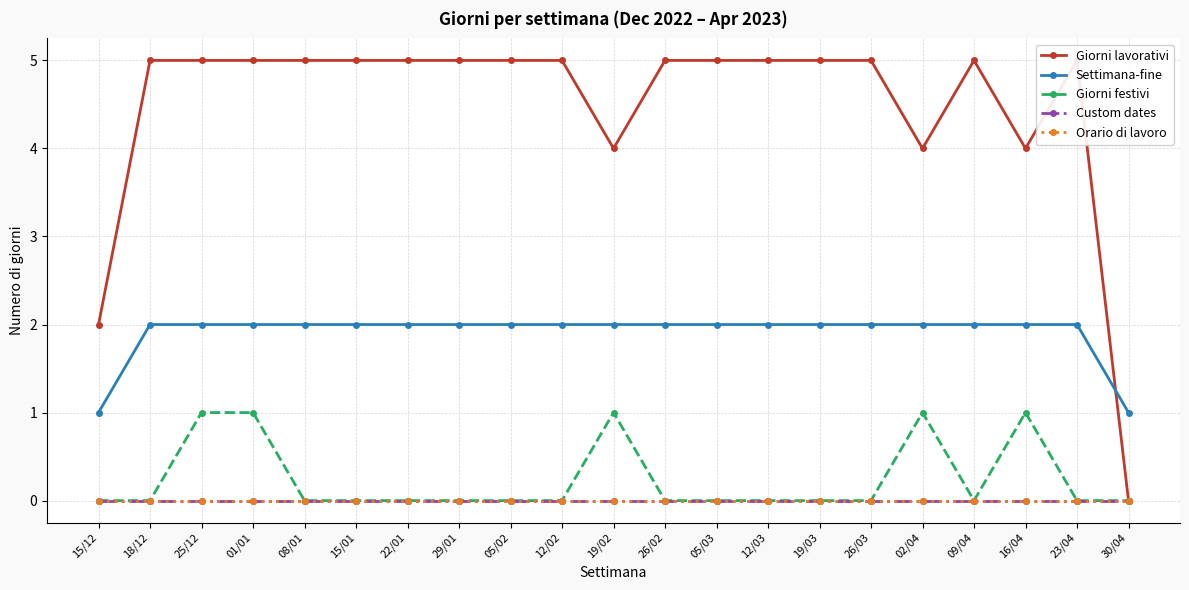

What are all the series names shown in the legend?

Giorni lavorativi, Settimana-fine, Giorni festivi, Custom dates, Orario di lavoro